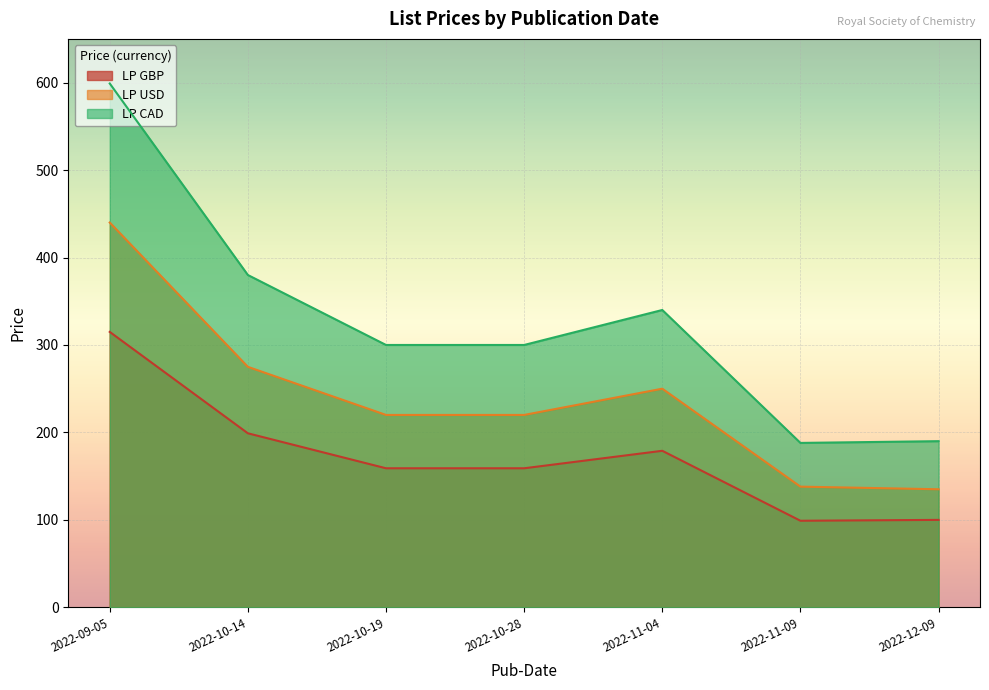

Where is the first local maximum for LP CAD?

2022-11-04